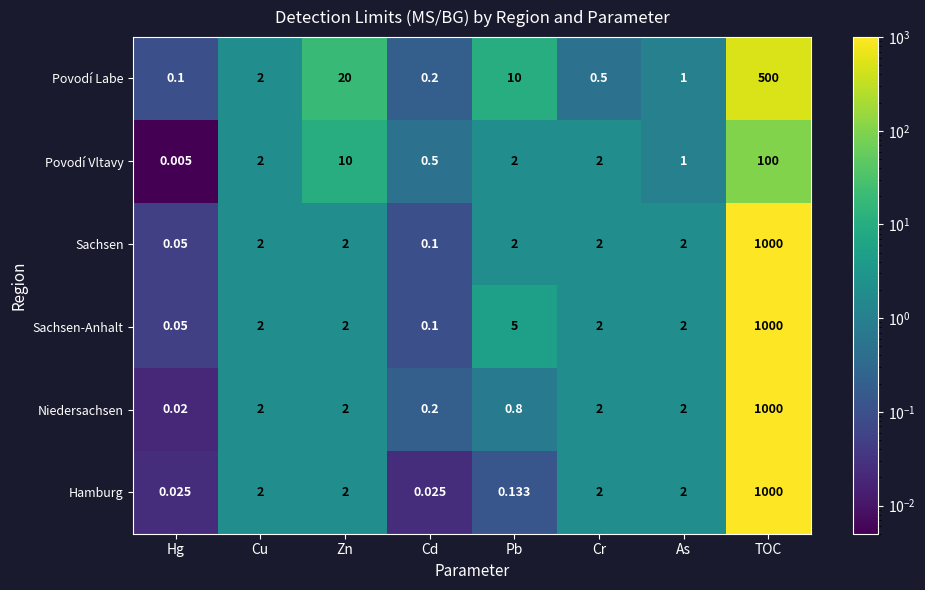

Which series has the widest spread of values?

Niedersachsen